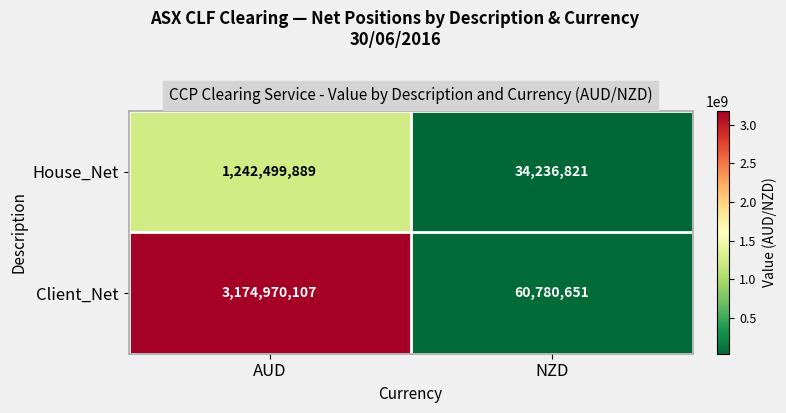

Rank the series at NZD from lowest to highest value.

House_Net, Client_Net